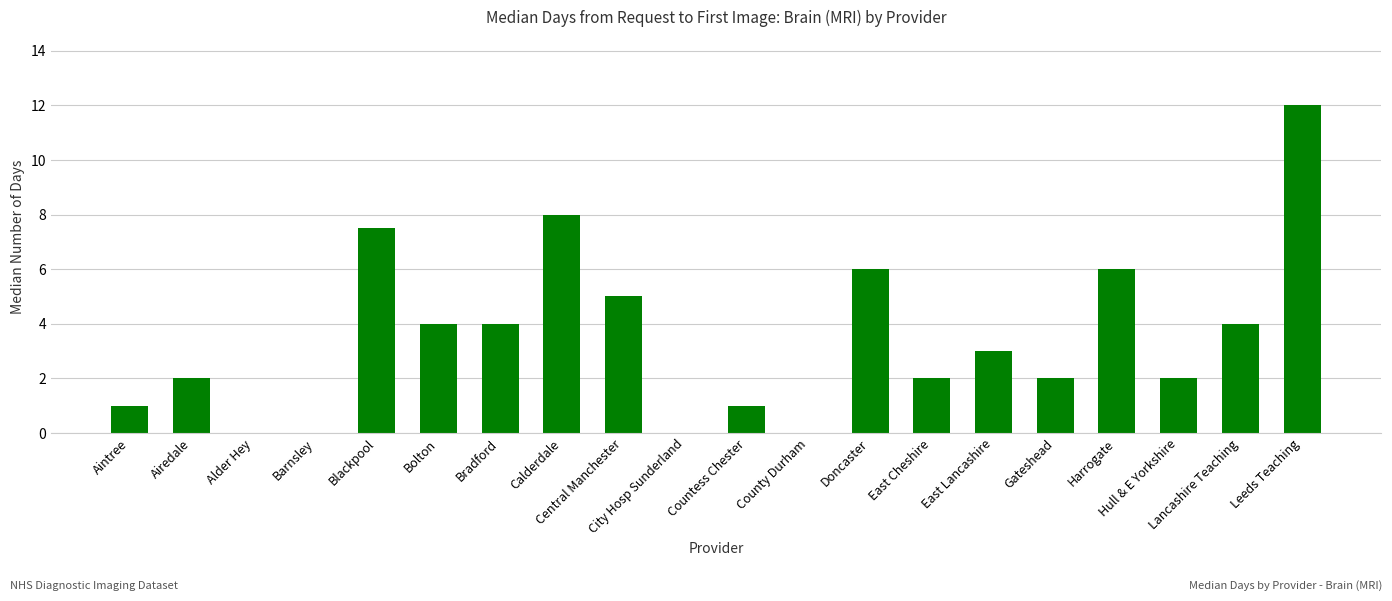

What is the greatest value displayed?

12.0